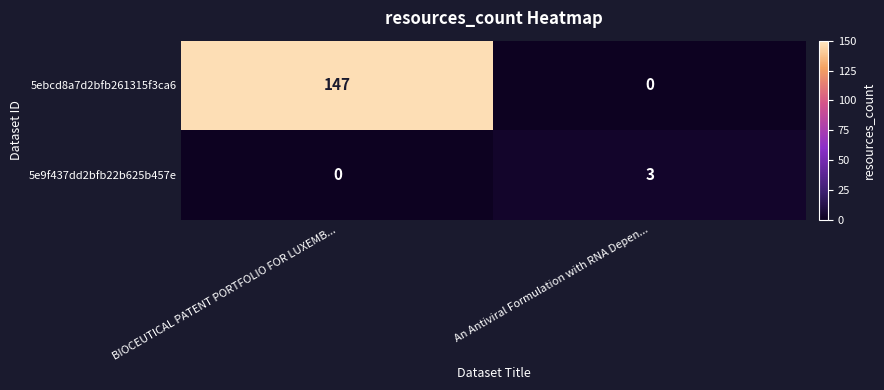

Reading left to right, extract all data points from this chart.

5ebcd8a7d2bfb261315f3ca6: BIOCEUTICAL PATENT PORTFOLIO FOR LUXEMB...=147	An Antiviral Formulation with RNA Depen...=0
5e9f437dd2bfb22b625b457e: BIOCEUTICAL PATENT PORTFOLIO FOR LUXEMB...=0	An Antiviral Formulation with RNA Depen...=3